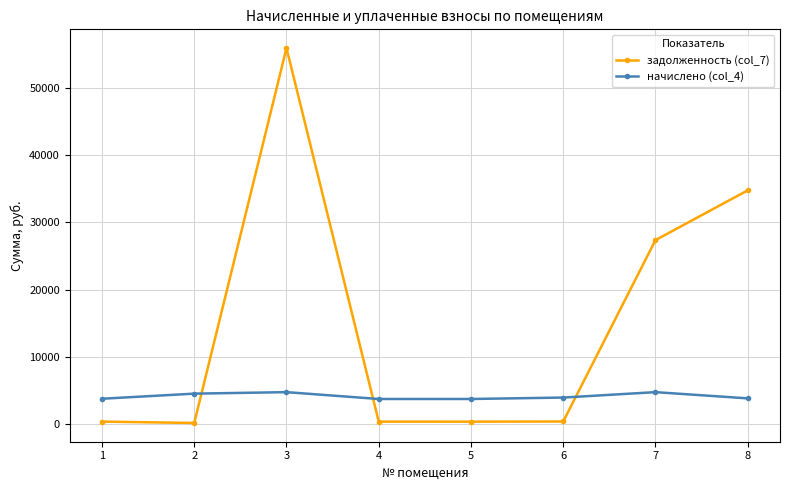

What is the approximate value of начислено (col_4) at 4?

3785.9